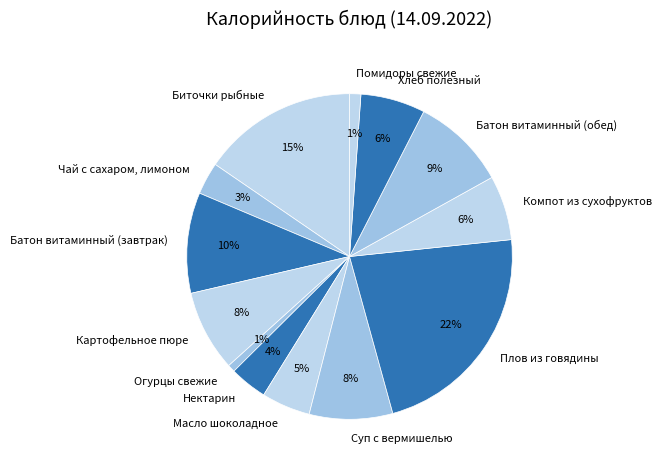

Is the sum of Нектарин and Суп с вермишелью greater than half?

No